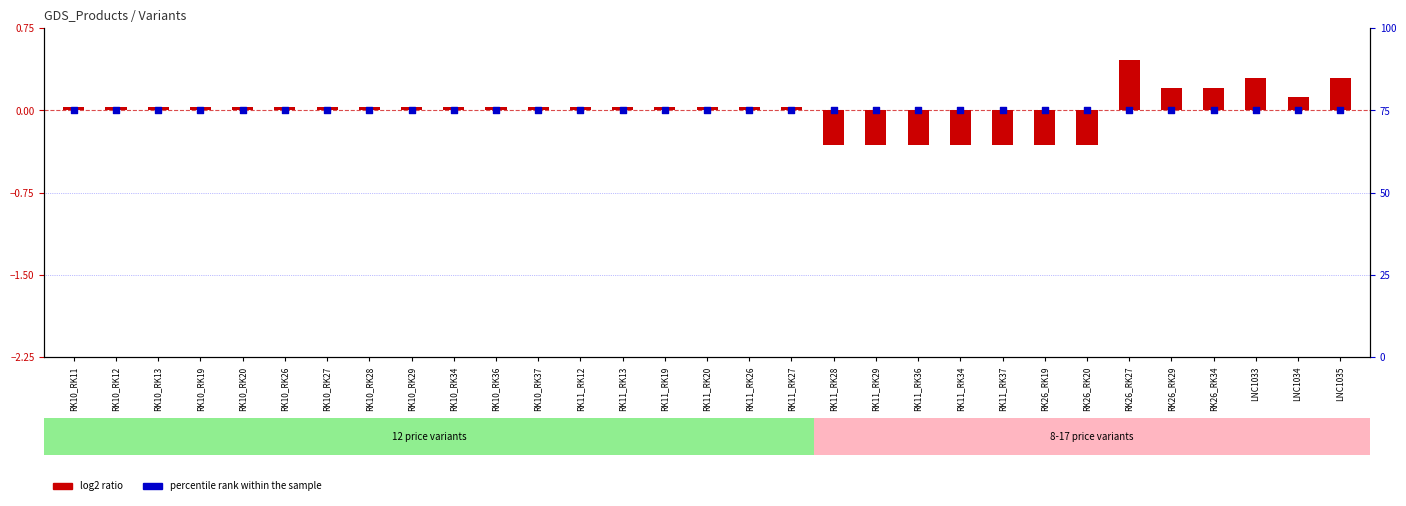

At how many categories does at least one series exceed 28?

31